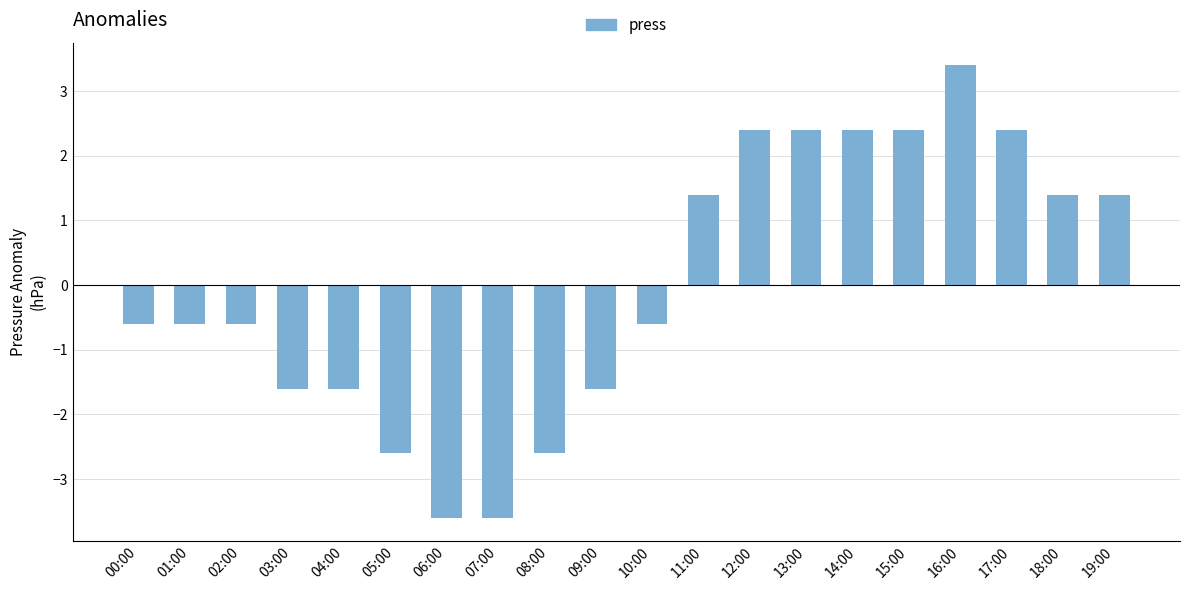

Between 10:00 and 17:00, which is larger?

17:00